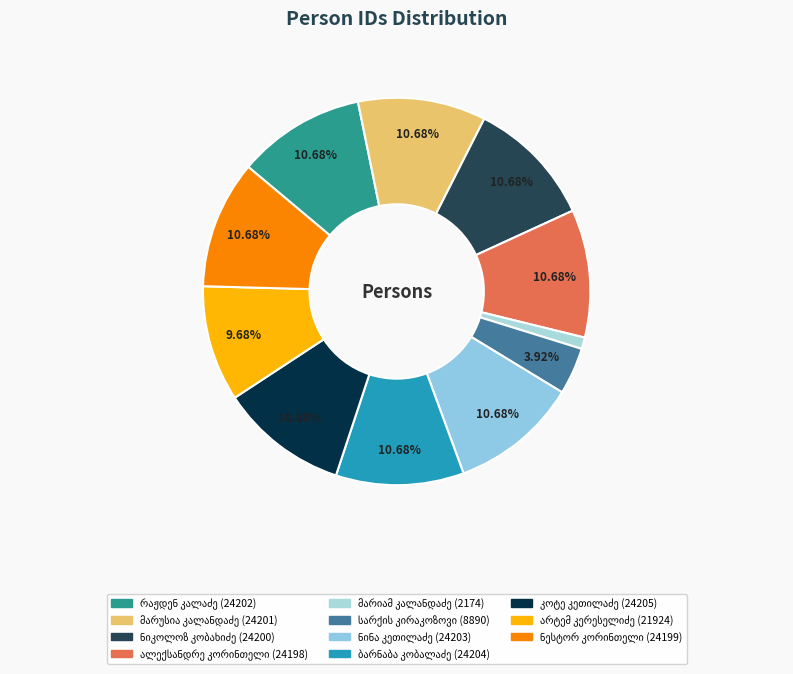

What is the total percentage of ალექსანდრე კორინთელი and მარუსია კალანდაძე?

21.4%